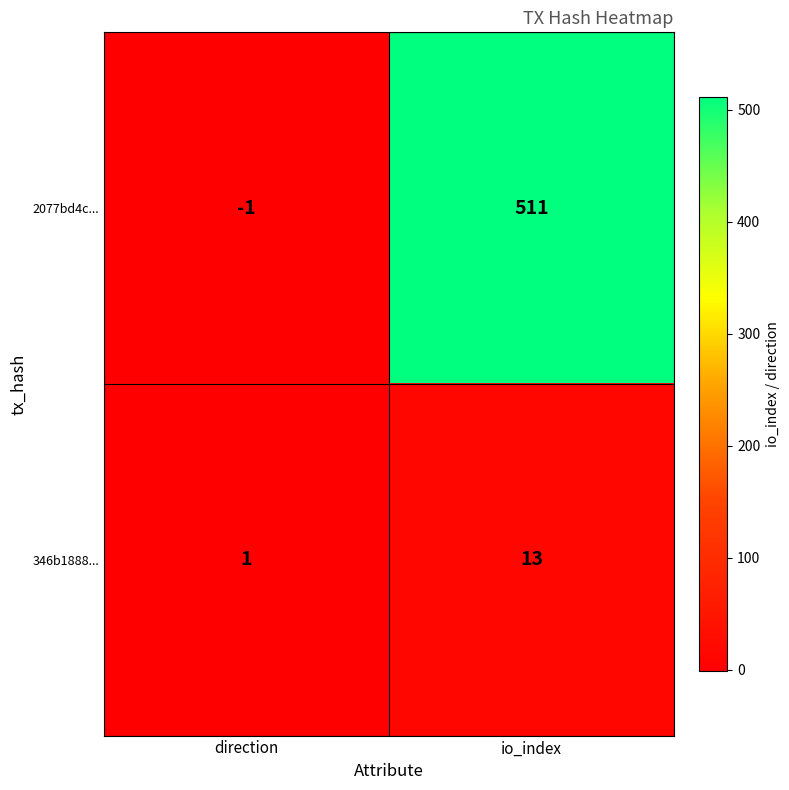

What is the smallest value displayed?

-1